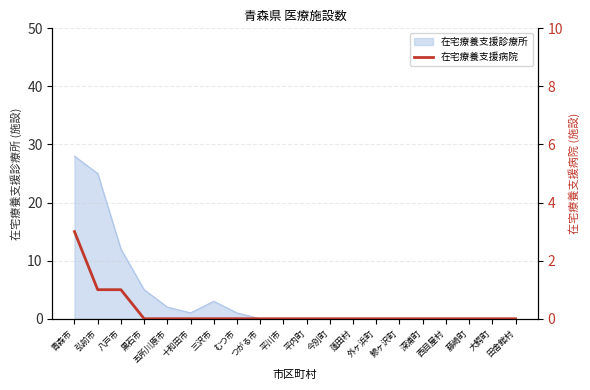

The 在宅療養支援診療所 series shows 25 at 弘前市. True or false?

True